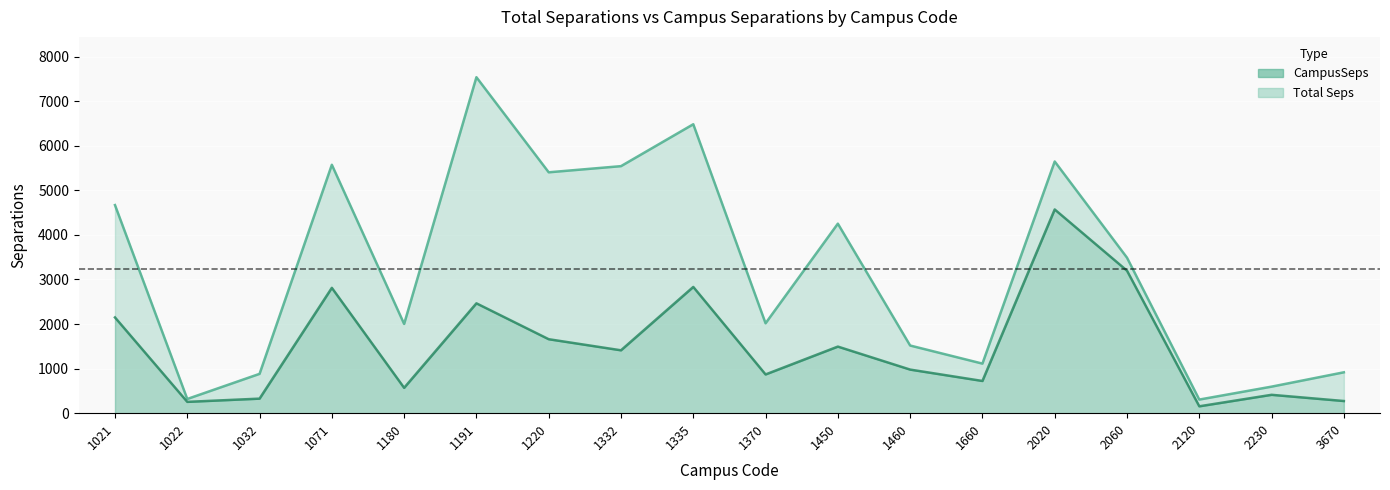

Reading right to left, extract all data points from this chart.

Total Seps: 3670=916.9	2230=595.4	2120=305.4	2060=3488.1	2020=5646.1	1660=1112.1	1460=1517.8	1450=4251.5	1370=2016.4	1335=6481.6	1332=5541.6	1220=5403.6	1191=7536.8	1180=2002.0	1071=5572.4	1032=882.1	1022=318.6	1021=4668.5
CampusSeps: 3670=272.7	2230=412.0	2120=154.2	2060=3196.3	2020=4569.9	1660=722.5	1460=977.8	1450=1493.6	1370=868.8	1335=2831.9	1332=1410.5	1220=1659.2	1191=2464.3	1180=568.4	1071=2811.2	1032=326.3	1022=253.7	1021=2147.8